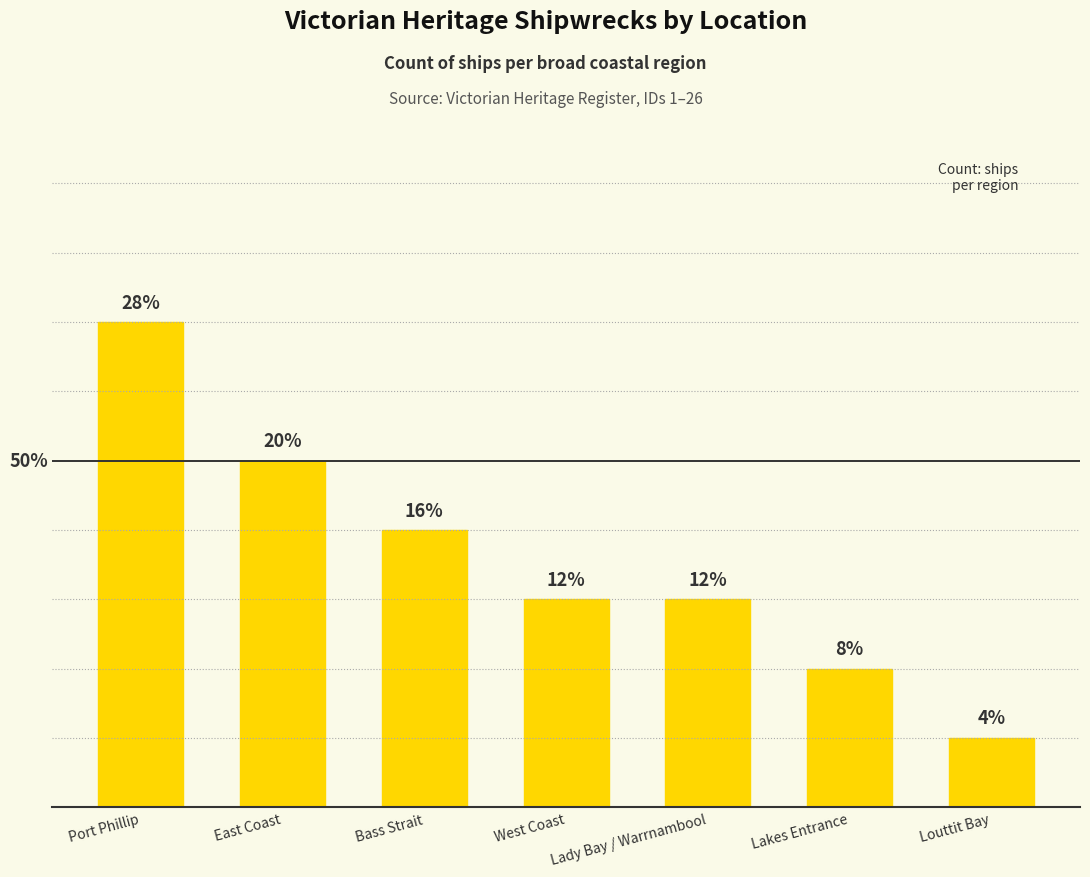

Are the bars grouped side by side (vs. stacked)?

No